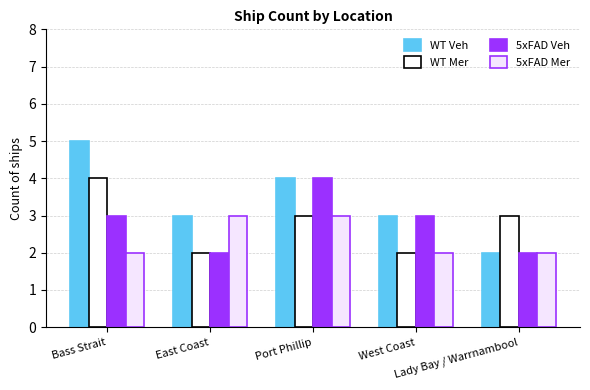

What are all the series names shown in the legend?

WT Veh, WT Mer, 5xFAD Veh, 5xFAD Mer